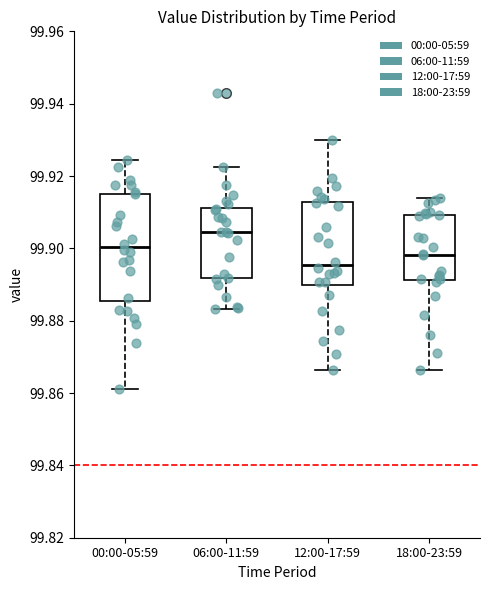

Reading left to right, transcribe this box plot: for each box, give where its median line is, the range the box spans, and where its two whiskers end, as read against the y-axis. The values are not printed on the chart, so give them approximately, as read against the axis.

00:00-05:59: median 99.900, box 99.886 to 99.916, whiskers 99.860 to 99.924
06:00-11:59: median 99.904, box 99.892 to 99.912, whiskers 99.884 to 99.922
12:00-17:59: median 99.896, box 99.890 to 99.912, whiskers 99.866 to 99.930
18:00-23:59: median 99.898, box 99.892 to 99.910, whiskers 99.866 to 99.914